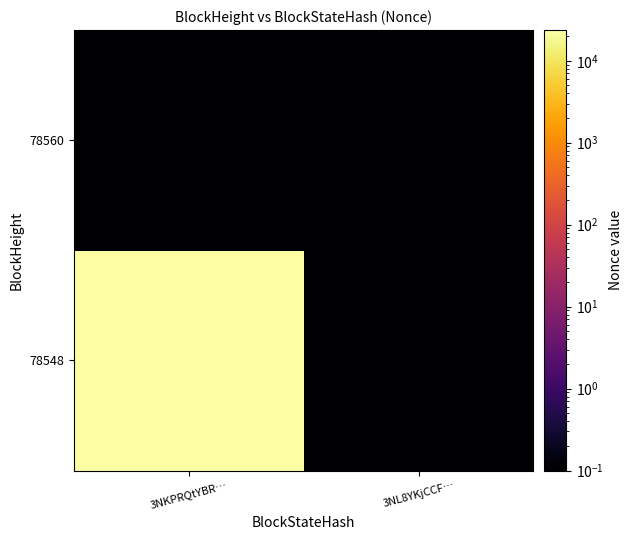

Reading right to left, list all the values displayed in this chart.

78548: 3NL8YKjCCF…=0.1	3NKPRQtYBR…=23677.0
78560: 3NL8YKjCCF…=0.1	3NKPRQtYBR…=0.1